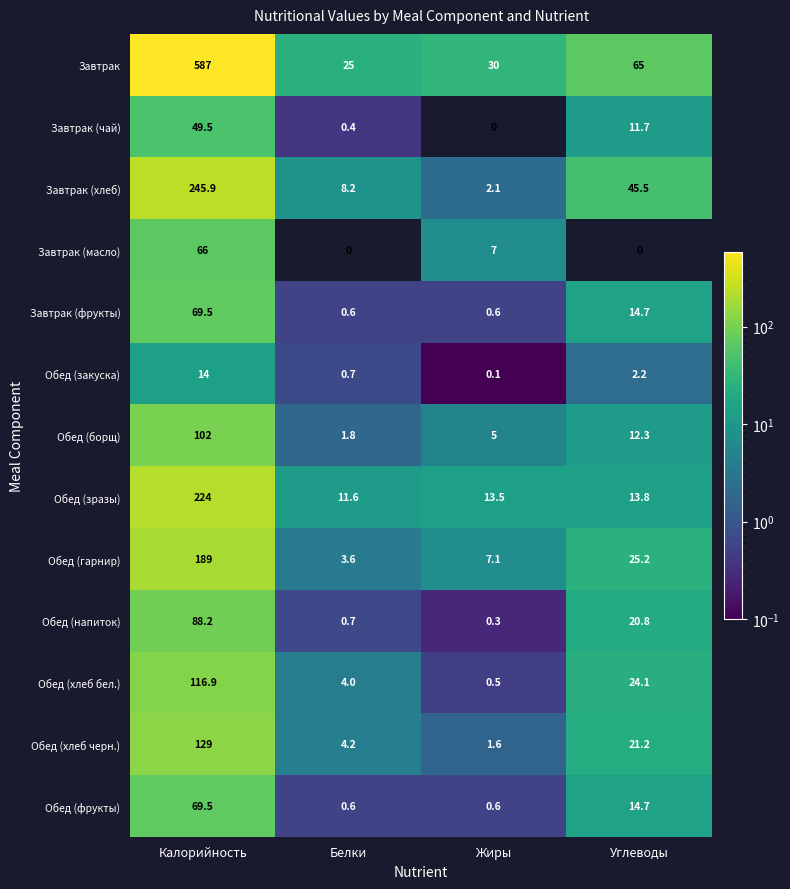

The Завтрак (фрукты) series shows 0.6 at Белки. True or false?

True